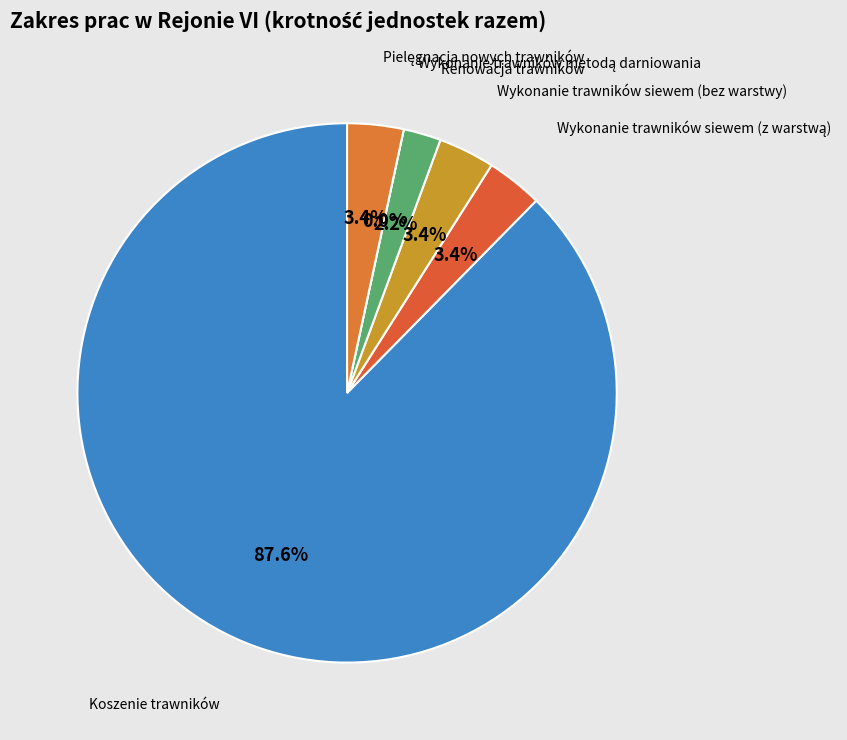

What percentage is NOT represented by Renowacja trawników?

97.8%